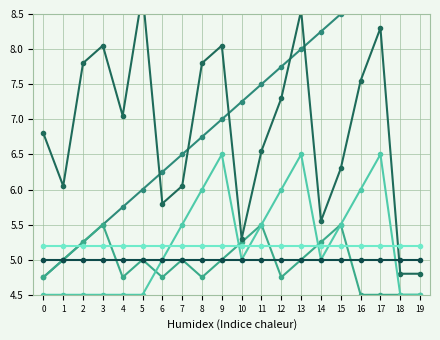

What is the value of the col_30 point at the 16th from the left?

6.3